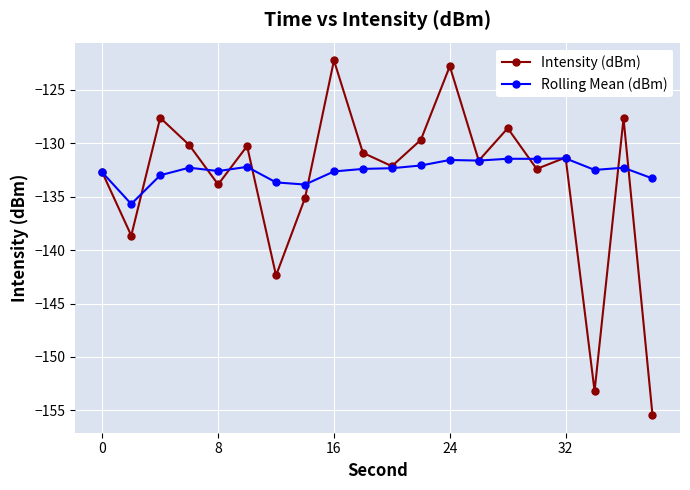

After their last crossing, which series has the higher values: Rolling Mean (dBm) or Intensity (dBm)?

Rolling Mean (dBm)